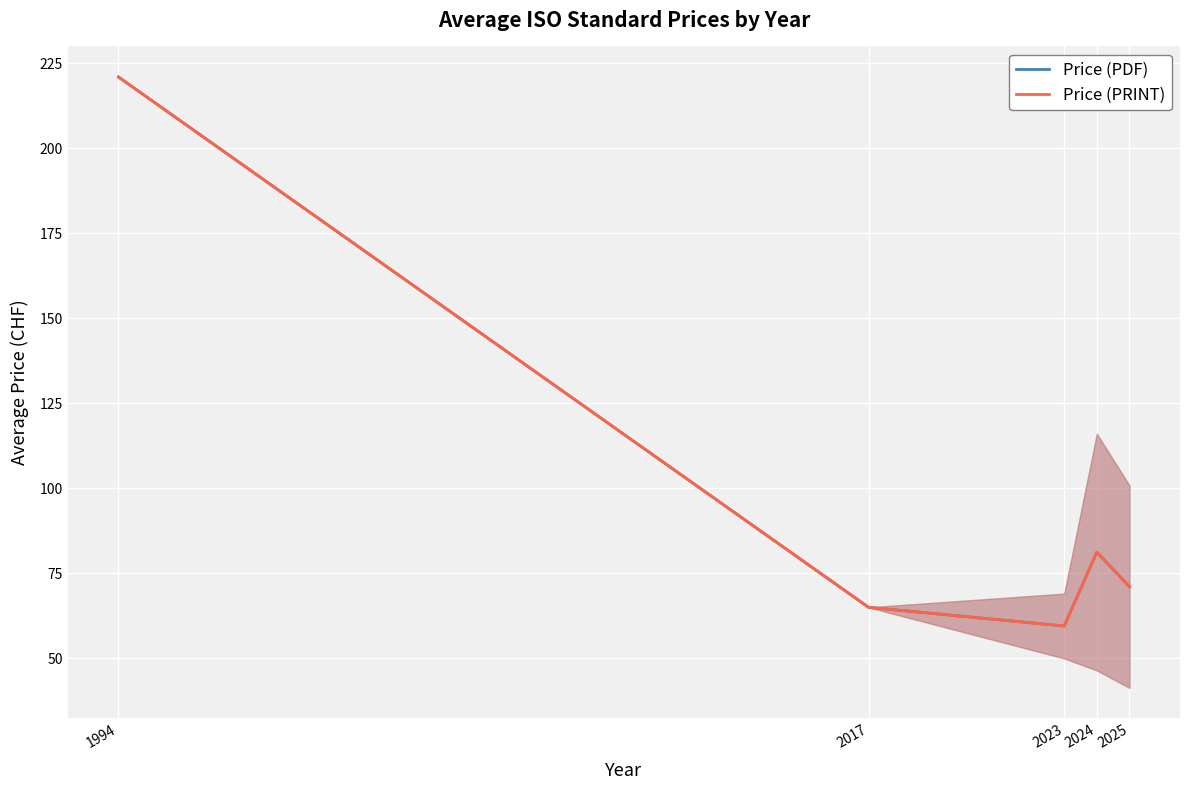

True or false: Price (PRINT) and Price (PDF) intersect in this chart.

False